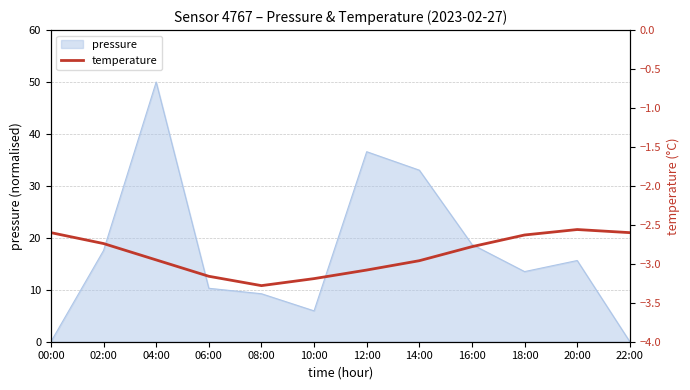

Reading right to left, extract all data points from this chart.

22:00=-2.6	20:00=-2.6	18:00=-2.6	16:00=-2.8	14:00=-3.0	12:00=-3.1	10:00=-3.2	08:00=-3.3	06:00=-3.2	04:00=-3.0	02:00=-2.7	00:00=-2.6